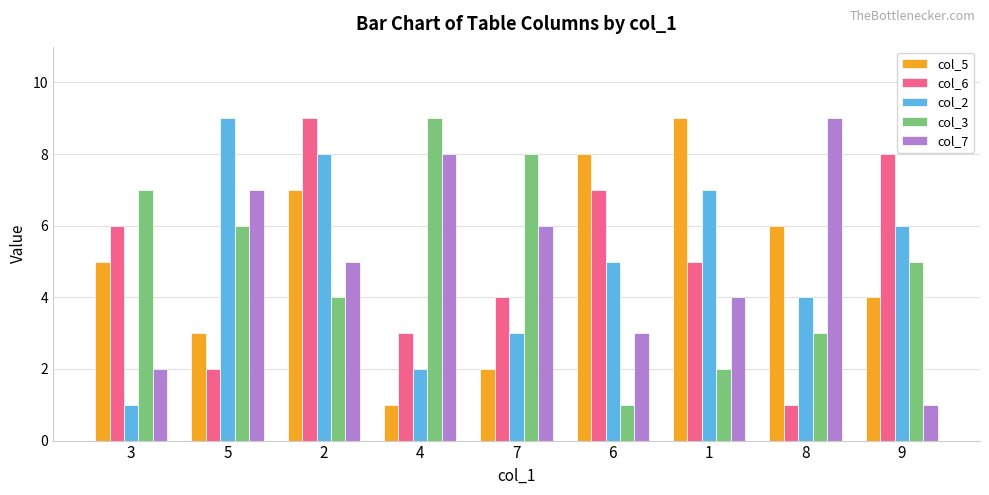

What is the minimum value shown in the chart?

1